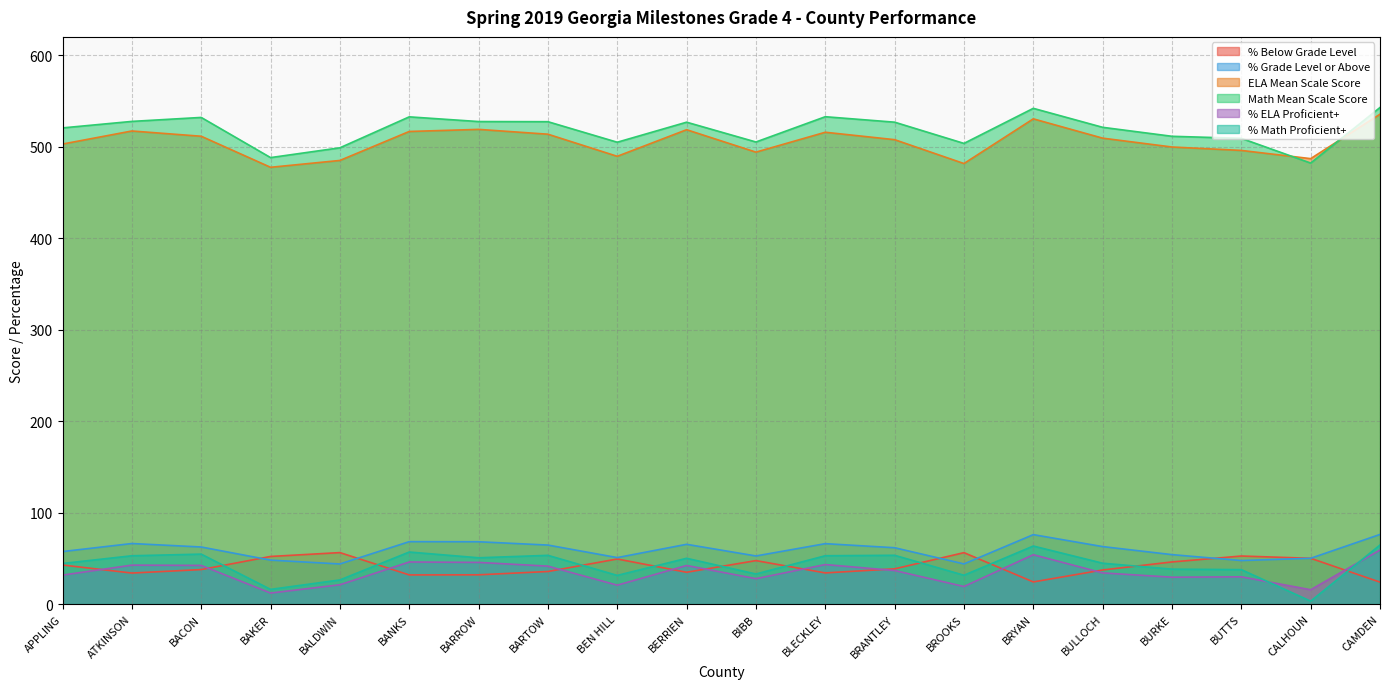

Reading left to right, what are all the values shown in this chart?

% Below Grade Level: APPLING=42.6	ATKINSON=33.9	BACON=37.7	BAKER=52.0	BALDWIN=56.2	BANKS=31.8	BARROW=31.9	BARTOW=35.5	BEN HILL=49.2	BERRIEN=34.7	BIBB=47.5	BLECKLEY=34.0	BRANTLEY=38.5	BROOKS=56.2	BRYAN=24.1	BULLOCH=37.2	BURKE=46.0	BUTTS=52.5	CALHOUN=50.0	CAMDEN=23.9
% Grade Level or Above: APPLING=57.4	ATKINSON=66.1	BACON=62.3	BAKER=48.0	BALDWIN=43.8	BANKS=68.2	BARROW=68.1	BARTOW=64.5	BEN HILL=50.8	BERRIEN=65.3	BIBB=52.5	BLECKLEY=66.0	BRANTLEY=61.5	BROOKS=43.8	BRYAN=75.8	BULLOCH=62.8	BURKE=54.0	BUTTS=47.5	CALHOUN=50.0	CAMDEN=76.1
ELA Mean Scale Score: APPLING=502.9	ATKINSON=517.1	BACON=511.4	BAKER=477.4	BALDWIN=484.9	BANKS=516.6	BARROW=518.9	BARTOW=513.6	BEN HILL=489.4	BERRIEN=518.5	BIBB=494.0	BLECKLEY=515.8	BRANTLEY=507.6	BROOKS=481.5	BRYAN=530.4	BULLOCH=509.3	BURKE=499.6	BUTTS=495.9	CALHOUN=486.9	CAMDEN=535.5
Math Mean Scale Score: APPLING=520.5	ATKINSON=527.6	BACON=532.0	BAKER=488.0	BALDWIN=498.8	BANKS=532.6	BARROW=527.5	BARTOW=527.3	BEN HILL=504.8	BERRIEN=526.8	BIBB=505.1	BLECKLEY=532.7	BRANTLEY=526.8	BROOKS=503.6	BRYAN=541.9	BULLOCH=521.1	BURKE=511.3	BUTTS=509.1	CALHOUN=482.1	CAMDEN=542.8
% ELA Proficient+: APPLING=31.6	ATKINSON=42.5	BACON=42.2	BAKER=12.0	BALDWIN=21.1	BANKS=46.0	BARROW=45.5	BARTOW=41.4	BEN HILL=20.6	BERRIEN=42.1	BIBB=27.7	BLECKLEY=43.1	BRANTLEY=36.6	BROOKS=19.1	BRYAN=53.9	BULLOCH=34.0	BURKE=29.3	BUTTS=29.8	CALHOUN=15.6	CAMDEN=59.0
% Math Proficient+: APPLING=44.3	ATKINSON=52.8	BACON=54.5	BAKER=16.0	BALDWIN=26.3	BANKS=56.9	BARROW=50.6	BARTOW=53.2	BEN HILL=31.3	BERRIEN=50.0	BIBB=32.8	BLECKLEY=52.8	BRANTLEY=53.3	BROOKS=31.5	BRYAN=63.4	BULLOCH=44.6	BURKE=38.1	BUTTS=37.6	CALHOUN=3.1	CAMDEN=64.5